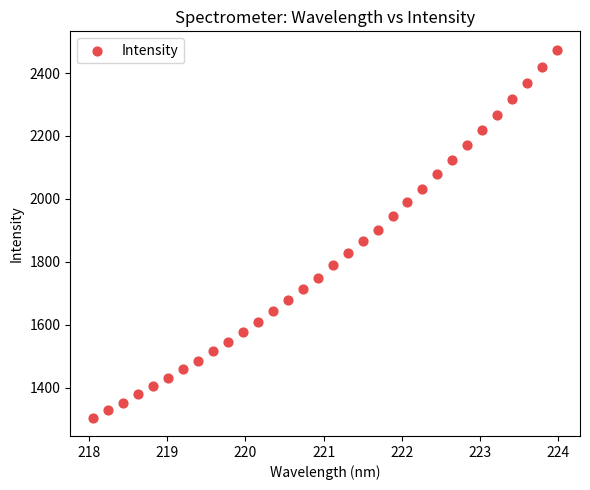

What is the range of X values (max minus min)?

5.9